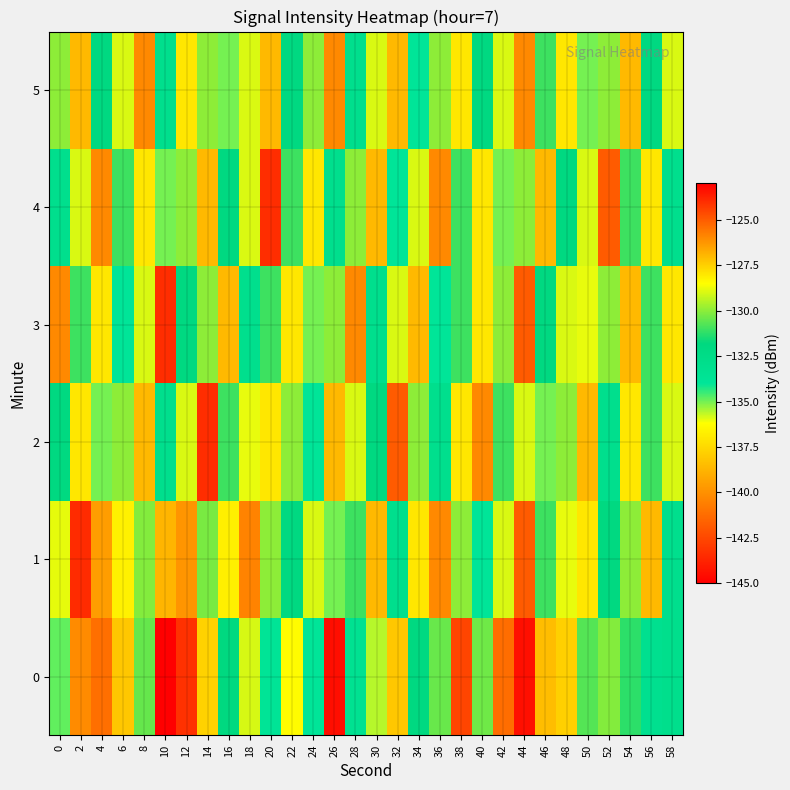

What is the greatest value displayed?

-123.0